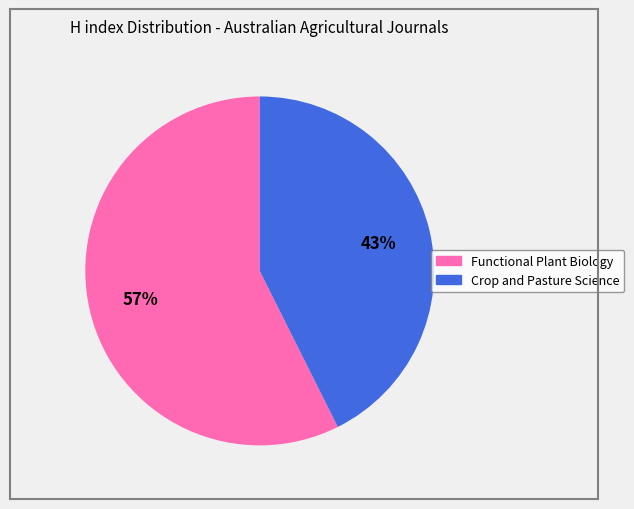

Which slice is the smallest?

Crop and Pasture Science